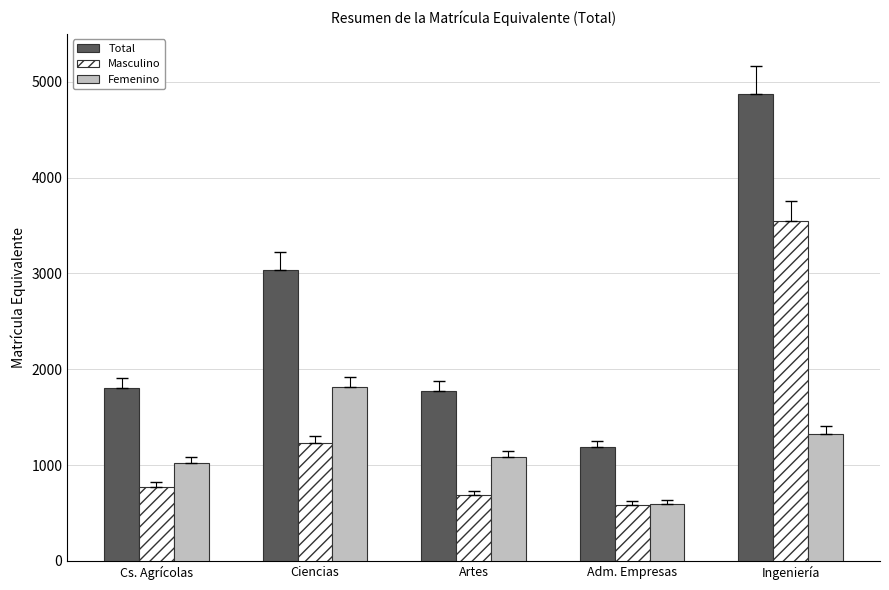

At which label is Total closest to 3026?

Ciencias